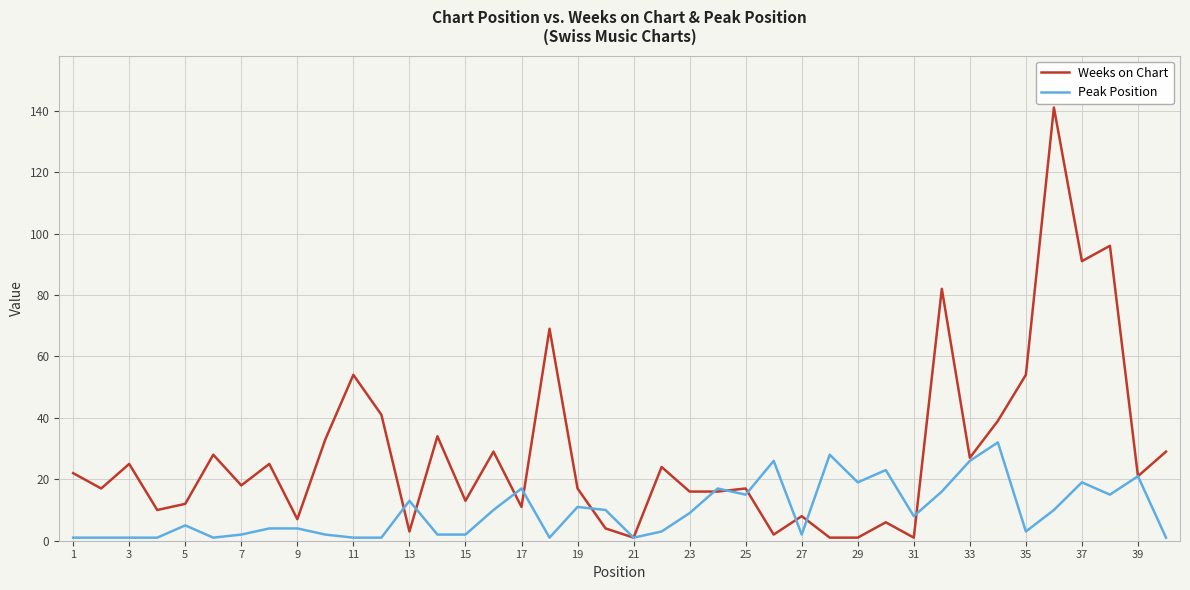

List the series in order of their overall mean, lowest first.

Peak Position, Weeks on Chart